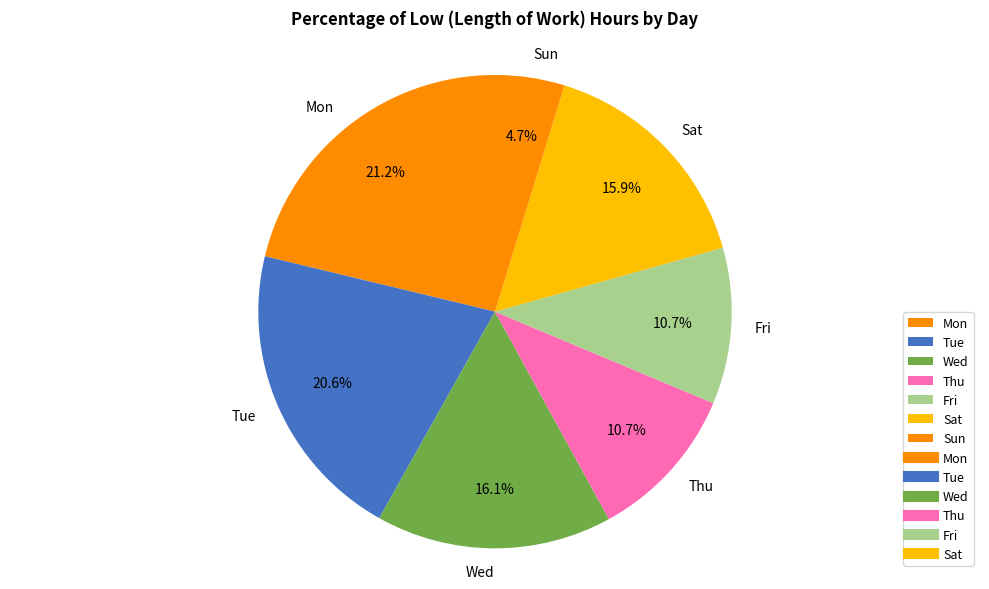

Is Tue the majority of the pie?

No